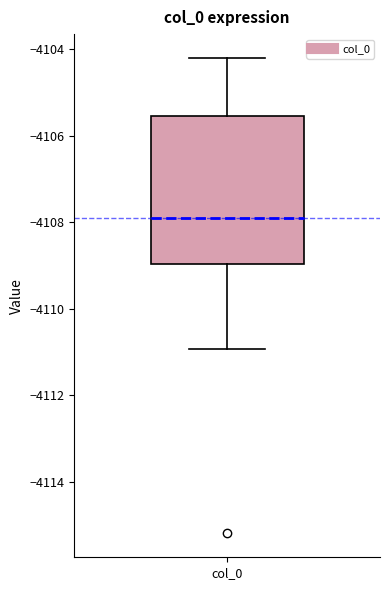

Where does the upper whisker of the box for col_0 end on the y-axis? The values are not printed on the chart, so give them approximately, as read against the axis.

-4104.2